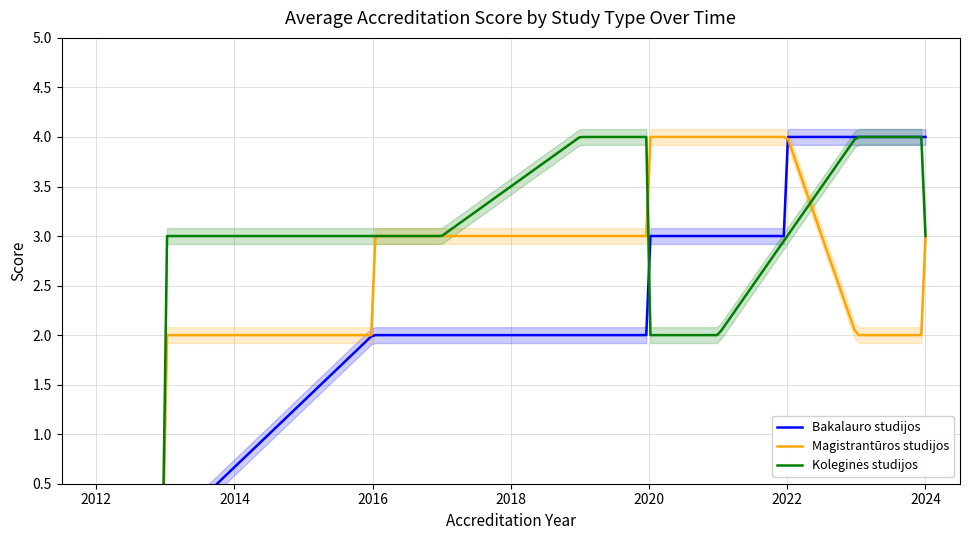

How many lines are shown in the chart?

3